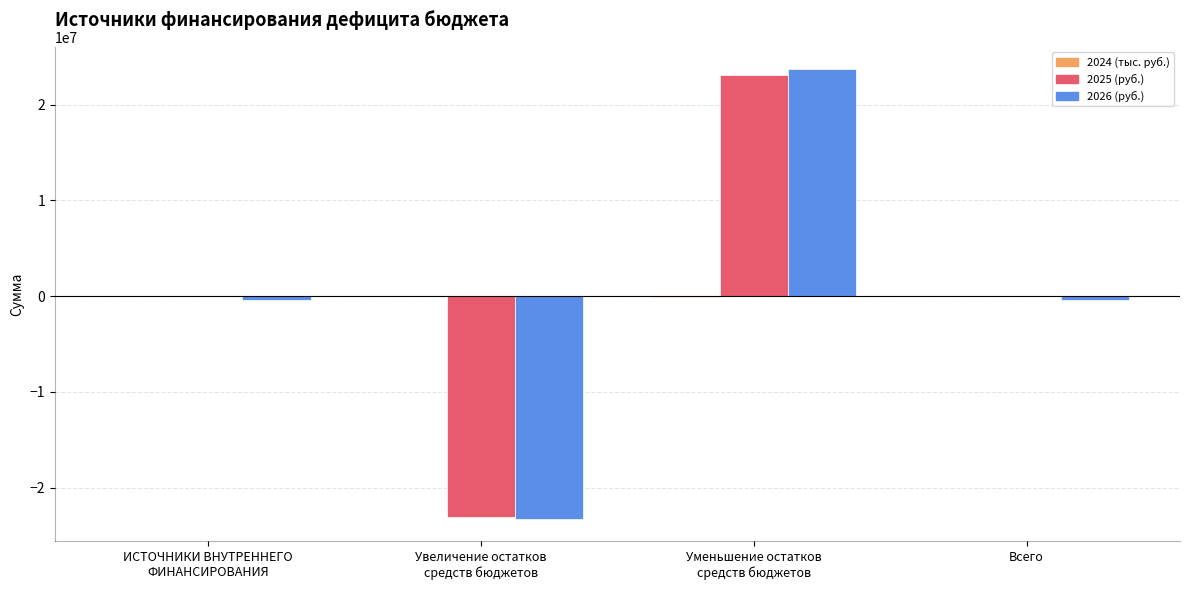

What is the maximum value shown in the chart?

23690735.5